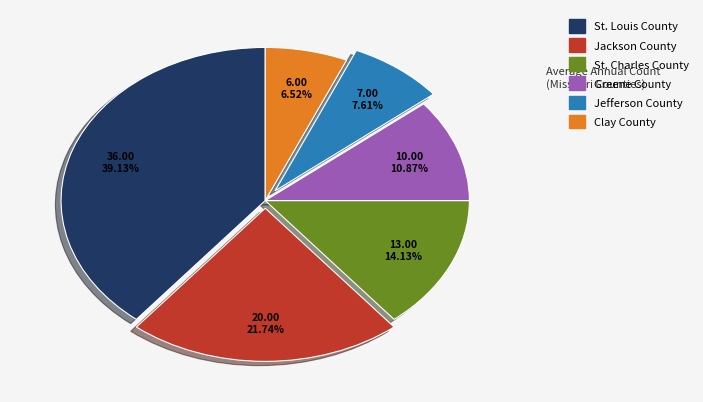

Is it true that Greene County is 11% of the pie?

True